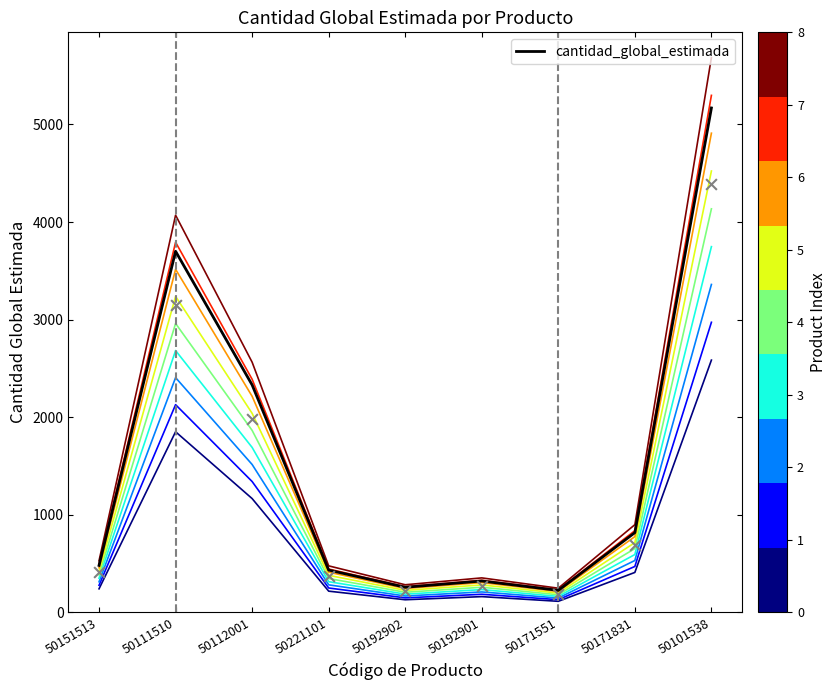

At how many categories does at least one series exceed 204?

9